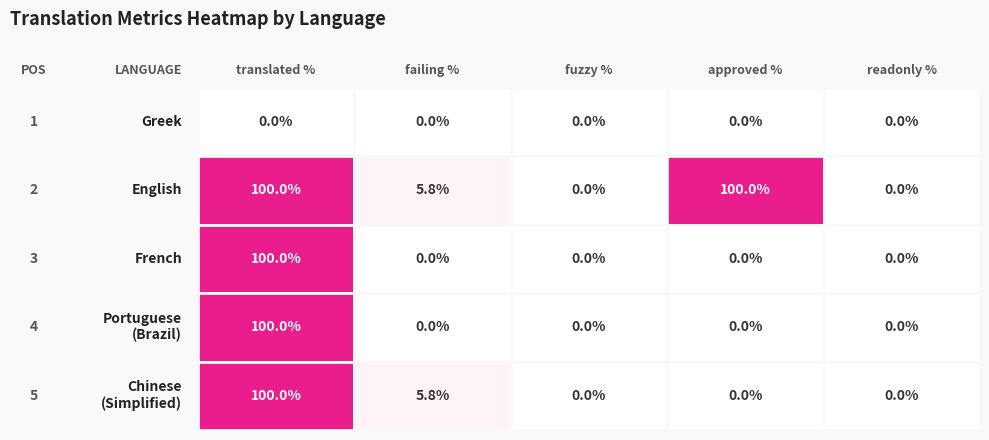

How many values in the Chinese (Simplified) series exceed 0?

2